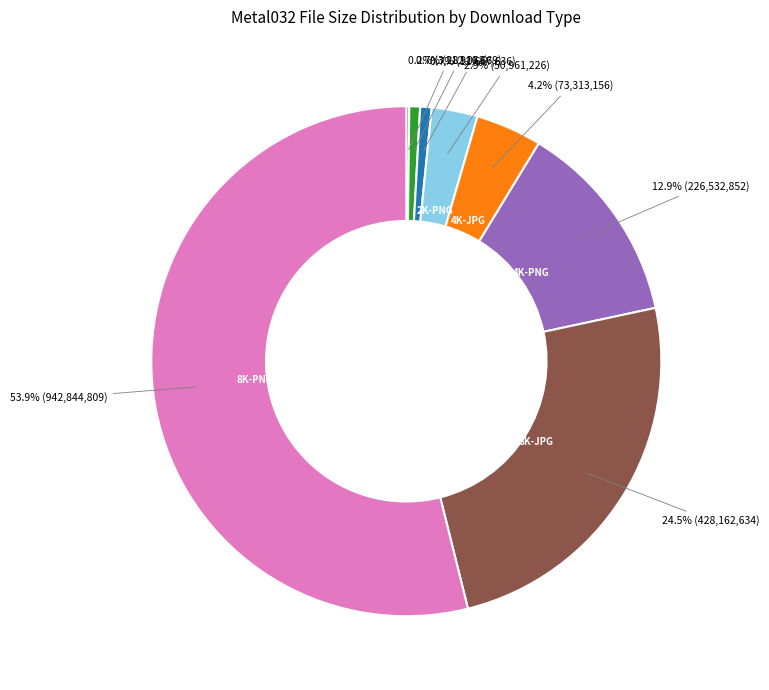

To the nearest percent, what is the average slice percentage?

12%